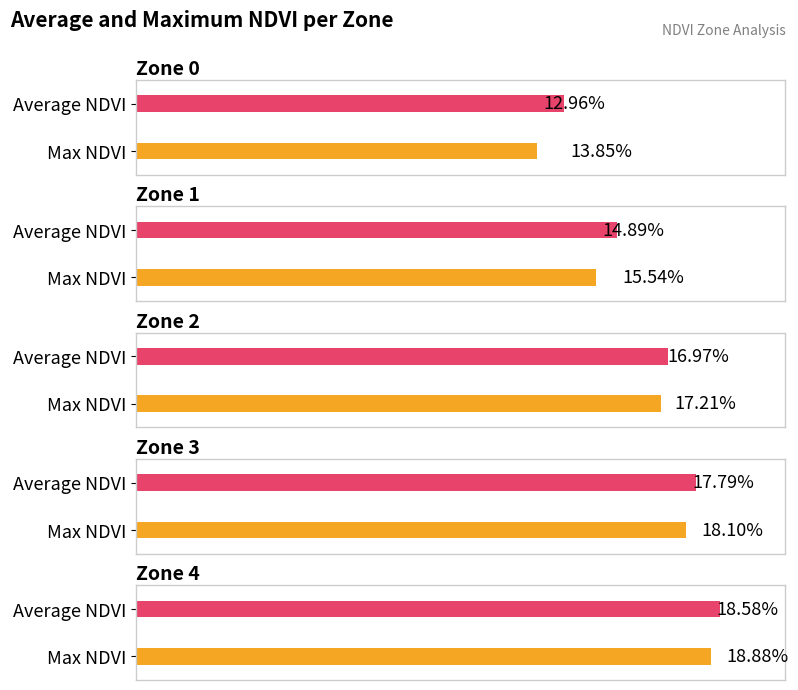

How many bars are there in total?

10